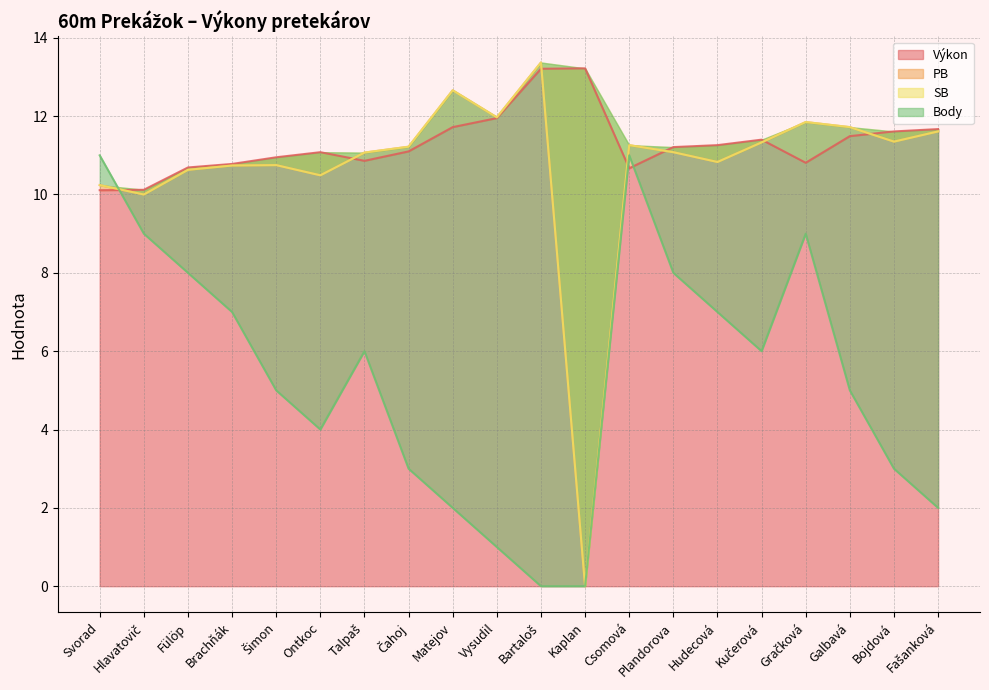

What position from the right is Bojdová?

2